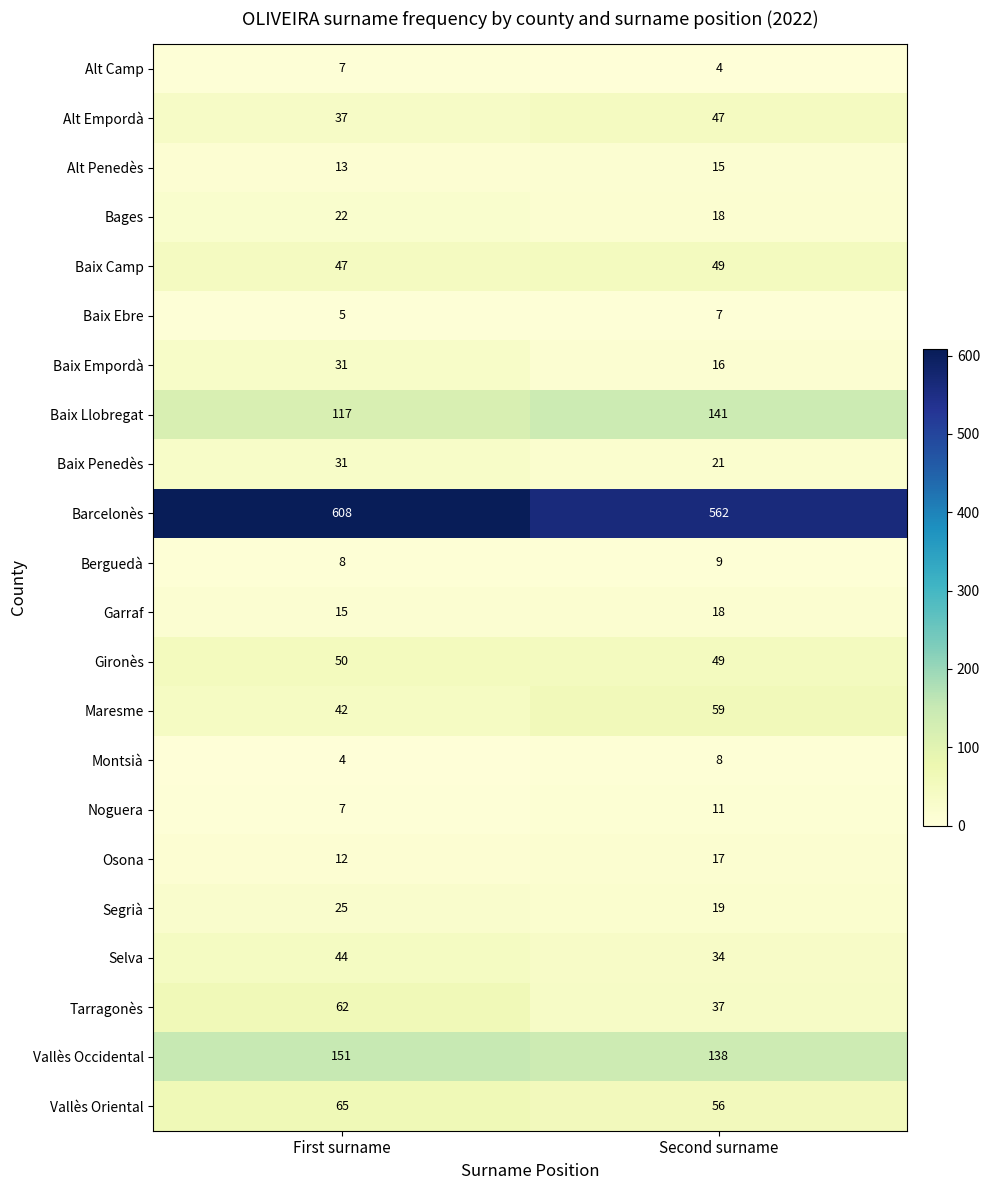

At how many categories does at least one series exceed 182?

2